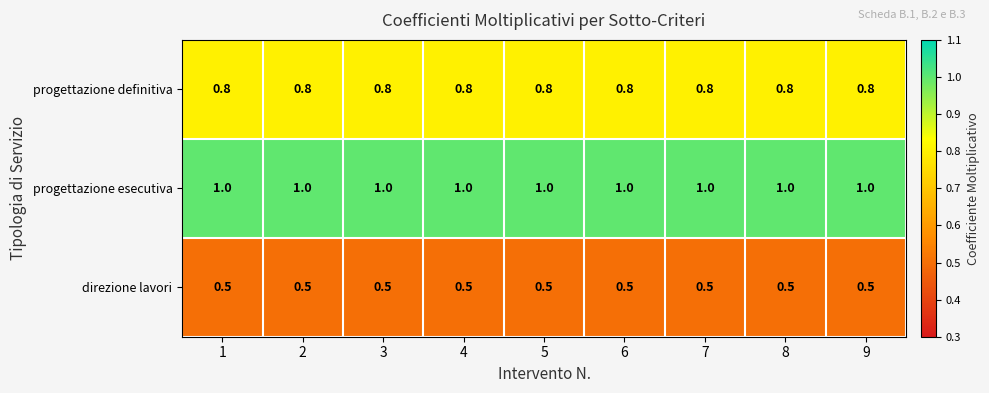

What is the lowest value of the progettazione definitiva series?

0.8